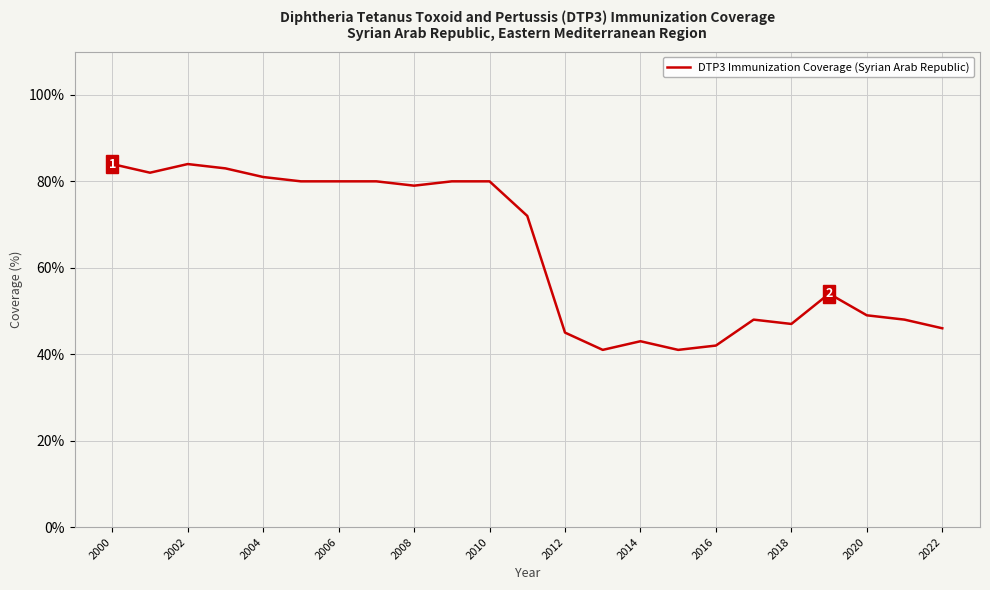

What is the difference between the maximum and minimum values?

43